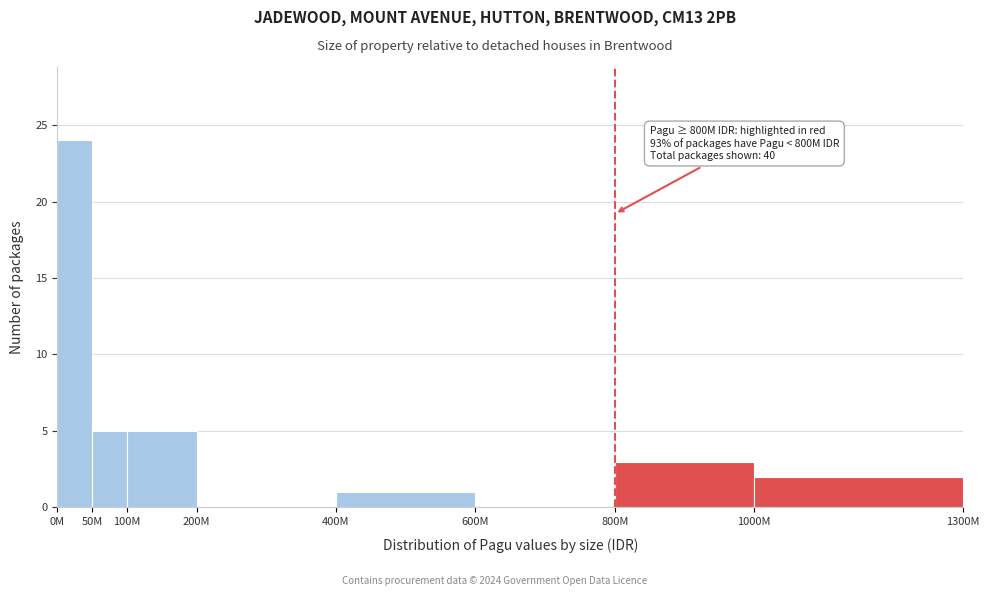

Reading left to right, list all the values displayed in this chart.

0M=24	50M=5	100M=5	200M=0	400M=1	600M=0	800M=3	1000M=2